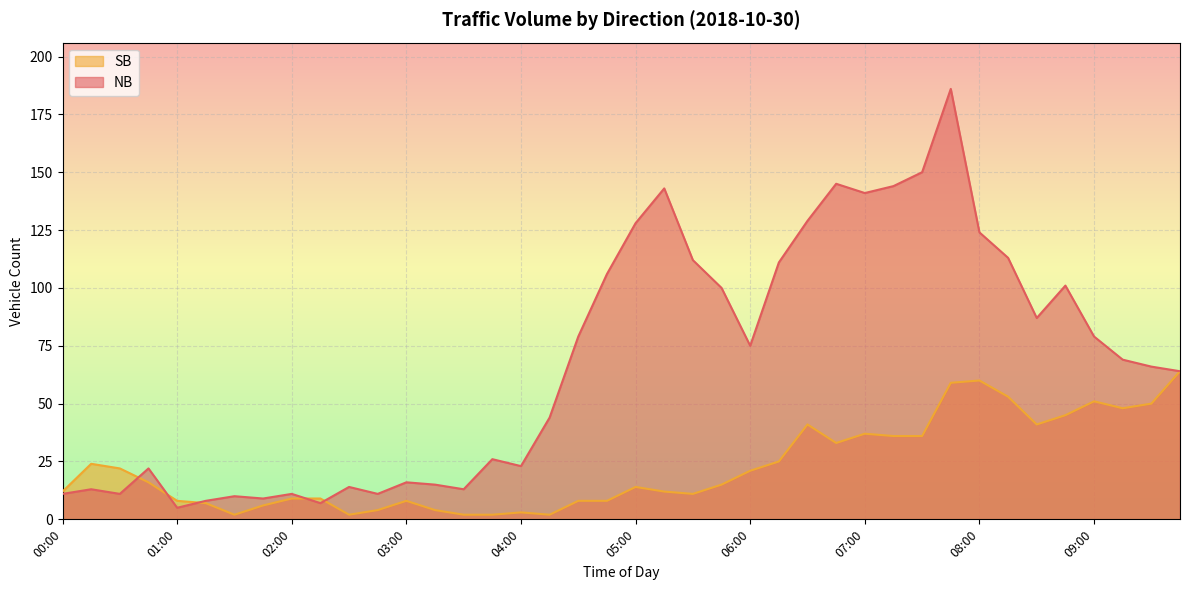

How many lines are shown in the chart?

2